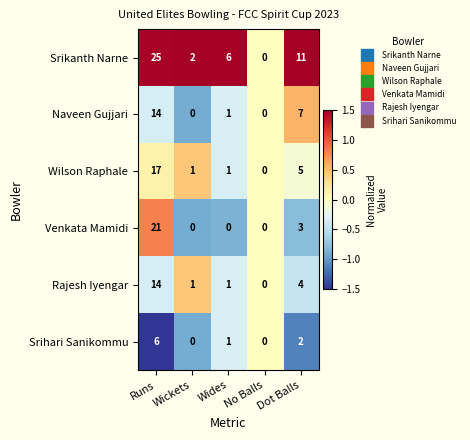

What is the average value of the Naveen Gujjari series?

4